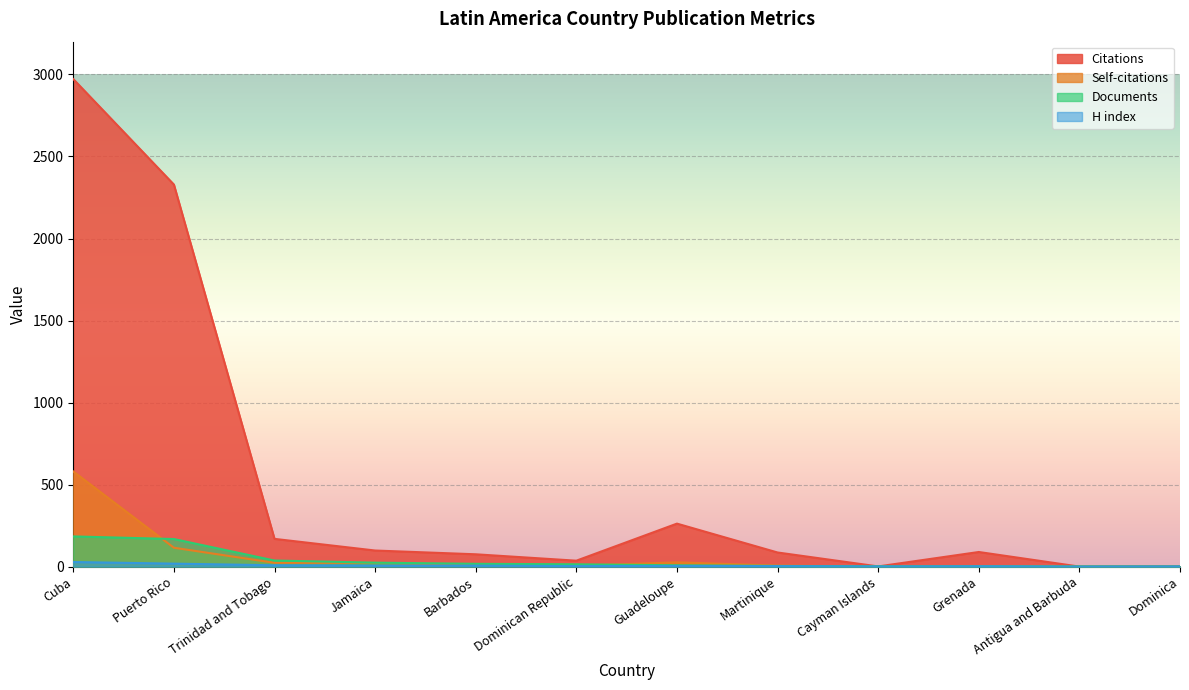

How many interior local peaks does the Self-citations series have?

1